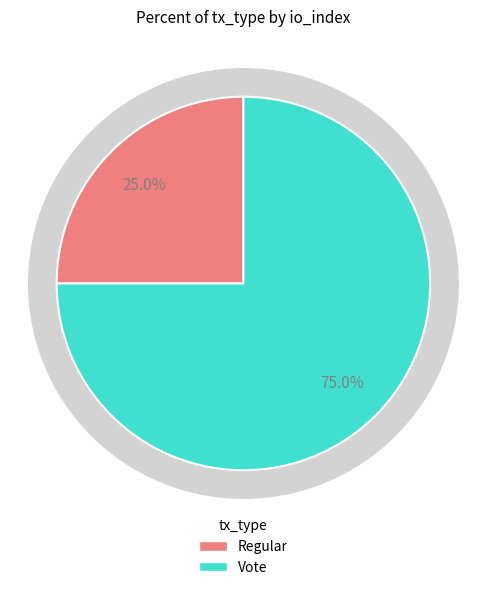

To the nearest percent, what is the average slice percentage?

50%